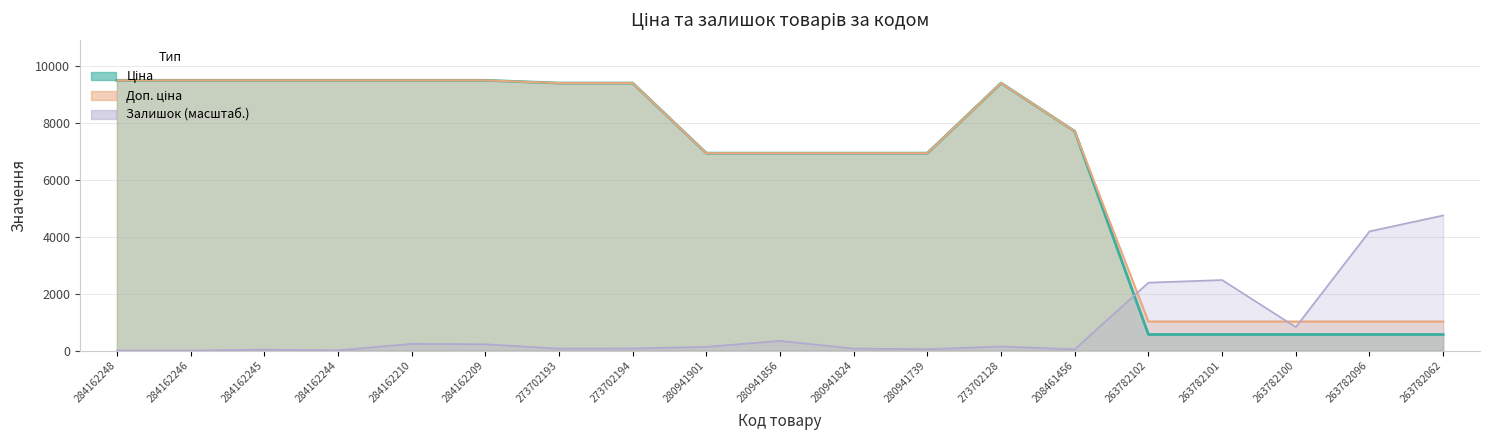

Is the value of Ціна at 263782062 greater than the value of Доп. ціна at 273702194?

No